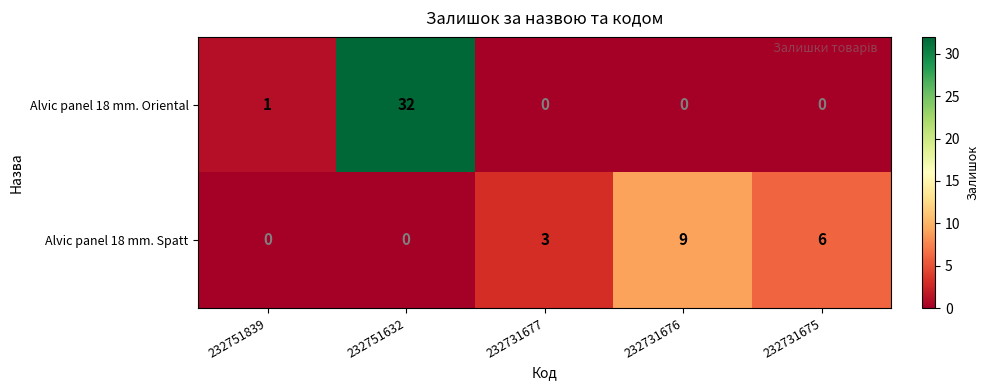

At which category does the chart reach its peak across all series?

232751632